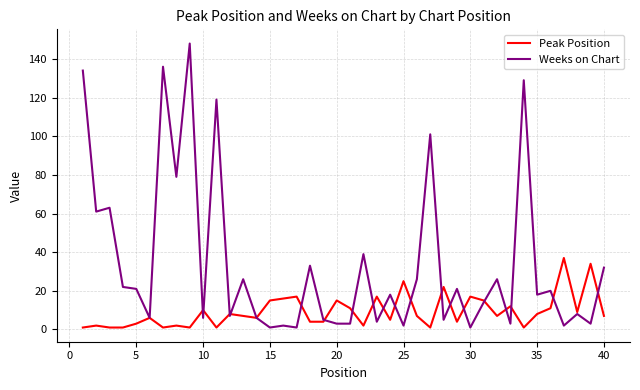

Which series has the largest range (max minus min)?

Weeks on Chart